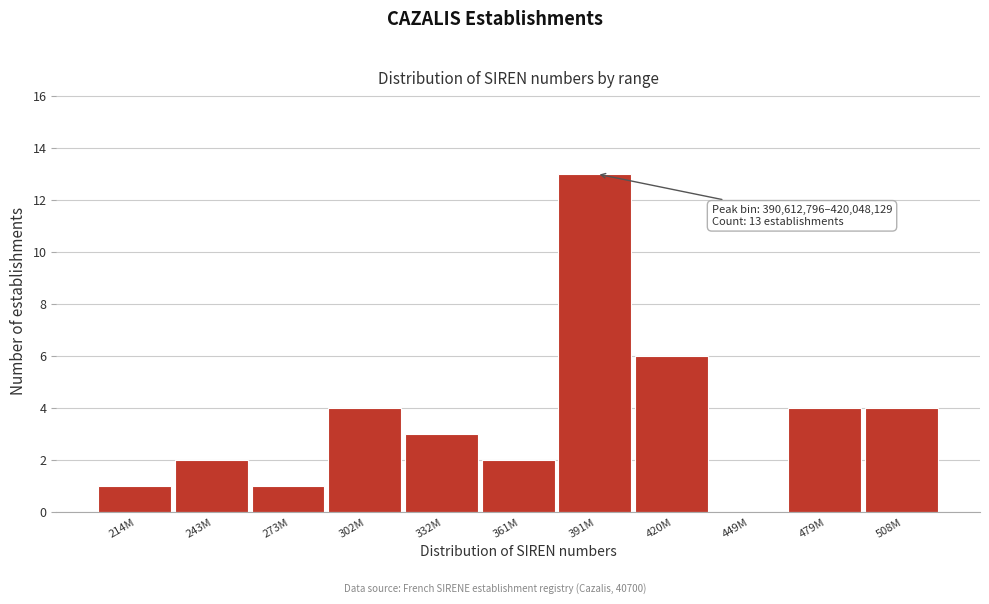

Reading left to right, what are all the values shown in this chart?

214M=1	243M=2	273M=1	302M=4	332M=3	361M=2	391M=13	420M=6	449M=0	479M=4	508M=4